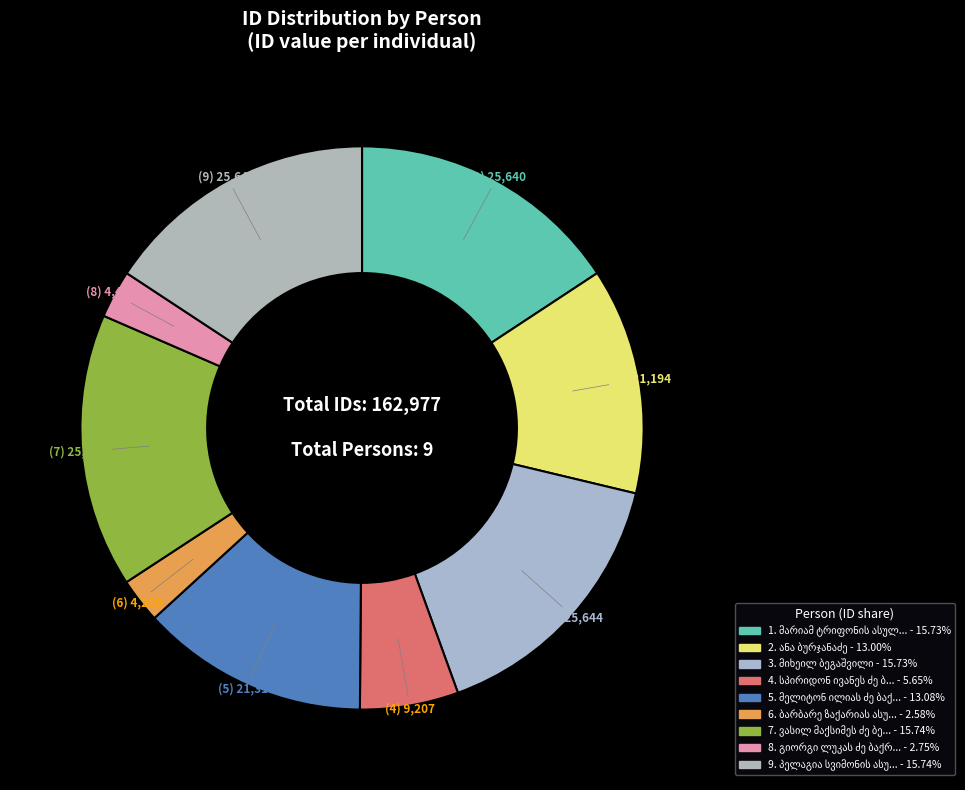

Does ანა ბურჯანაძე represent more than half of the total?

No